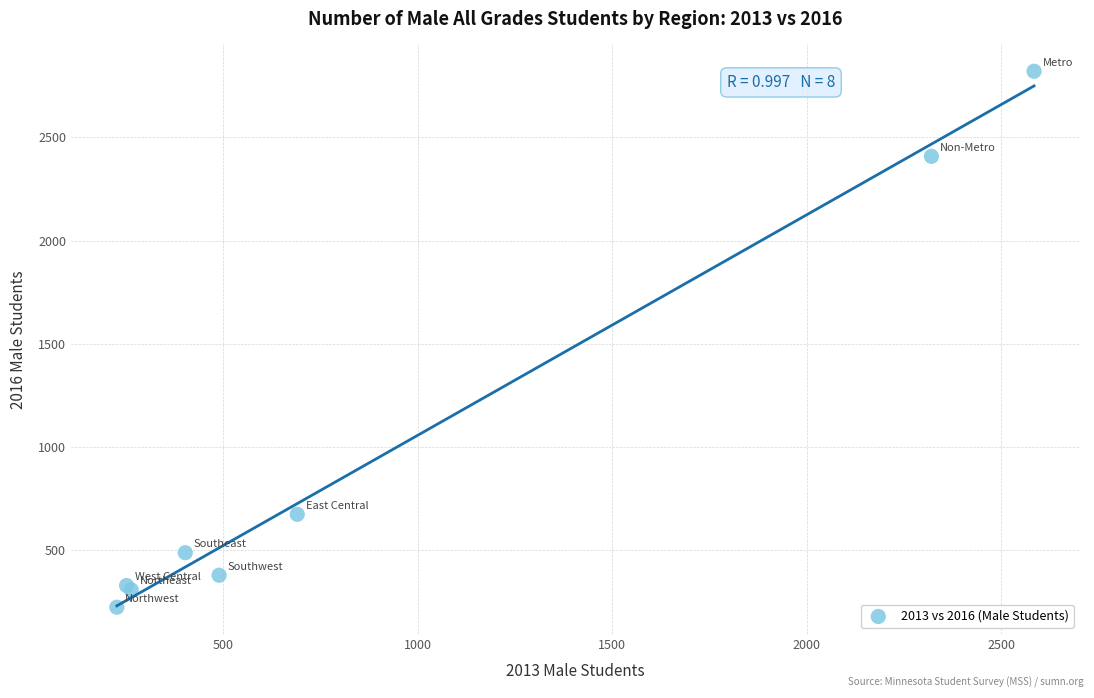

What Y value in the scatter plot is closest to 1522?

675